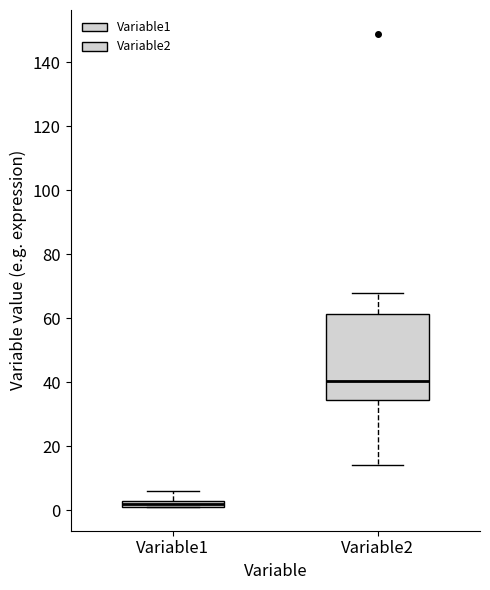

Where is the lower edge of the box for Variable2 on the y-axis? The values are not printed on the chart, so give them approximately, as read against the axis.

34